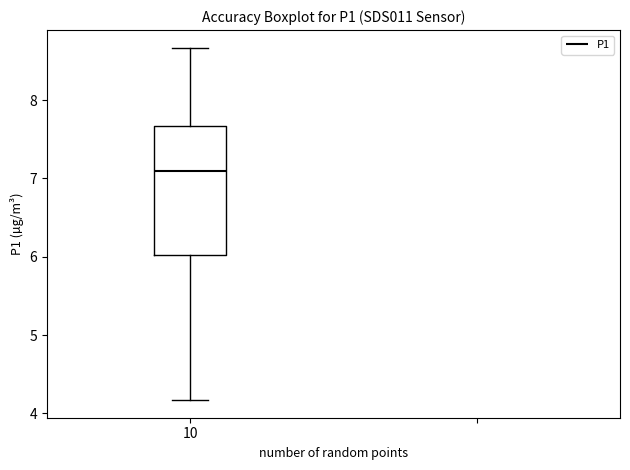

Read this box plot against the y-axis: the position of the median line, the range covered by the box, and the ends of both whiskers. The values are not printed on the chart, so give them approximately, as read against the axis.

median 7.1, box 6.0 to 7.7, whiskers 4.2 to 8.7